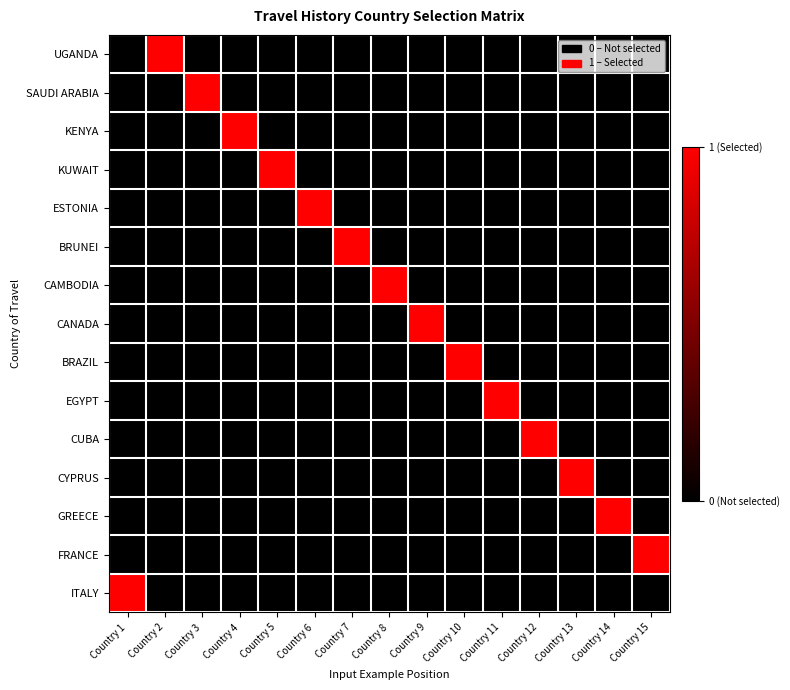

Which category has the highest value across all series?

Country 2